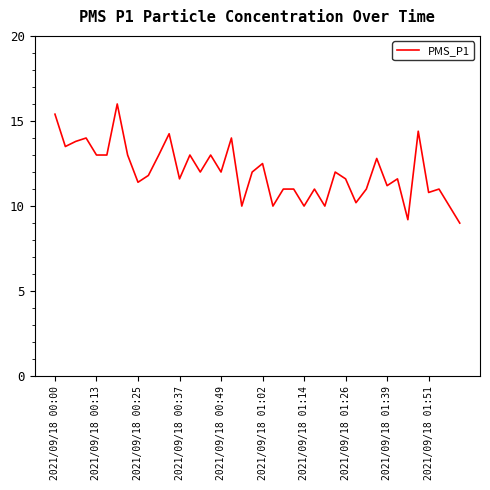

What is the difference between the maximum and minimum values?

7.0